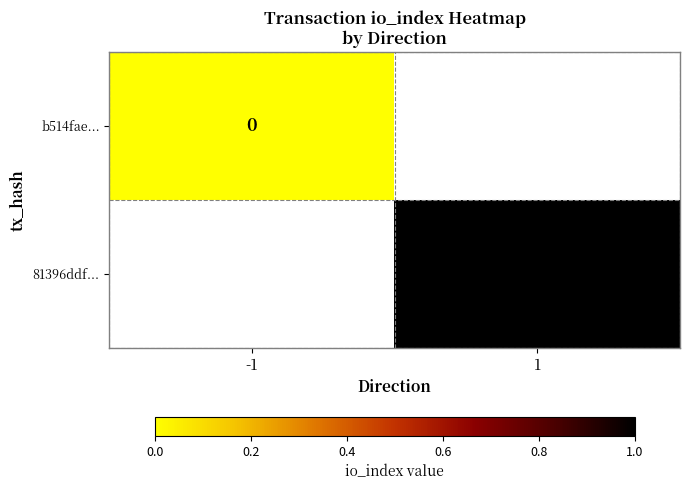

True or false: 81396ddf... has a value of 1 at 1.

True